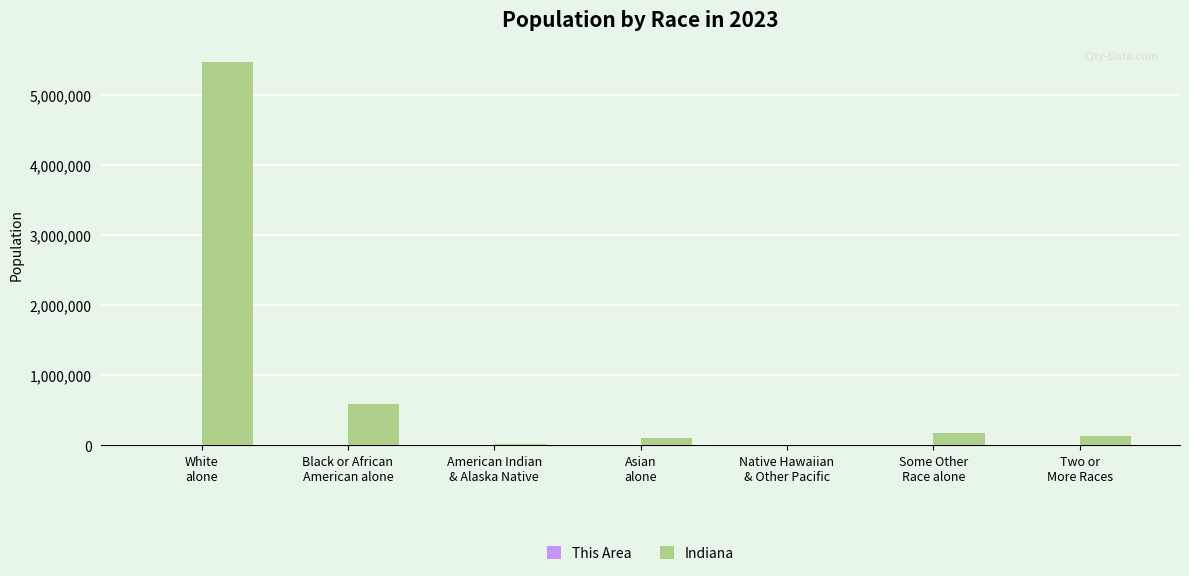

What is the greatest value displayed?

5467906